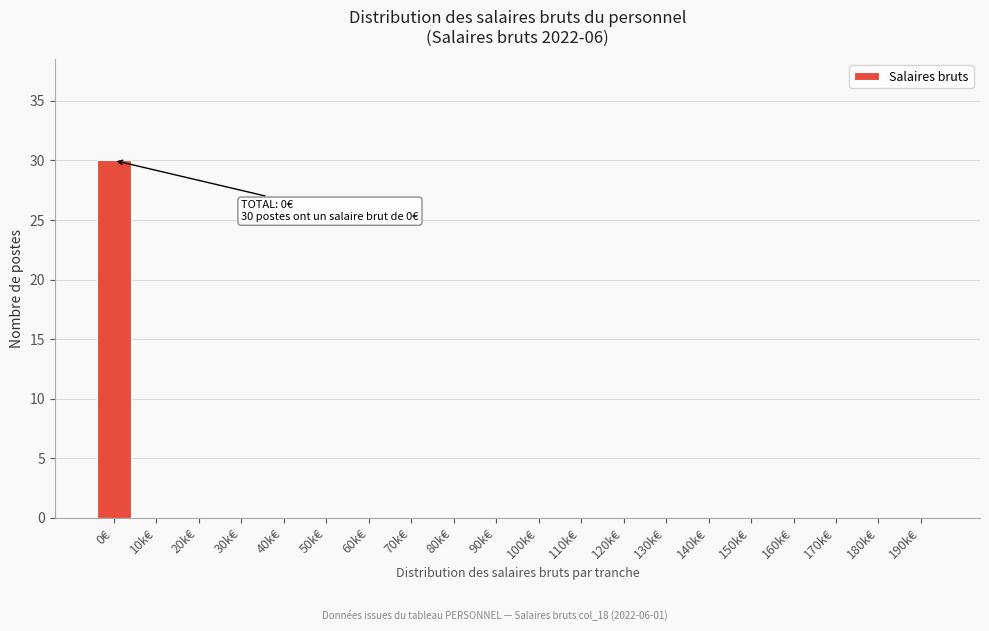

Reading left to right, what are all the values shown in this chart?

0€=30	10k€=0	20k€=0	30k€=0	40k€=0	50k€=0	60k€=0	70k€=0	80k€=0	90k€=0	100k€=0	110k€=0	120k€=0	130k€=0	140k€=0	150k€=0	160k€=0	170k€=0	180k€=0	190k€=0